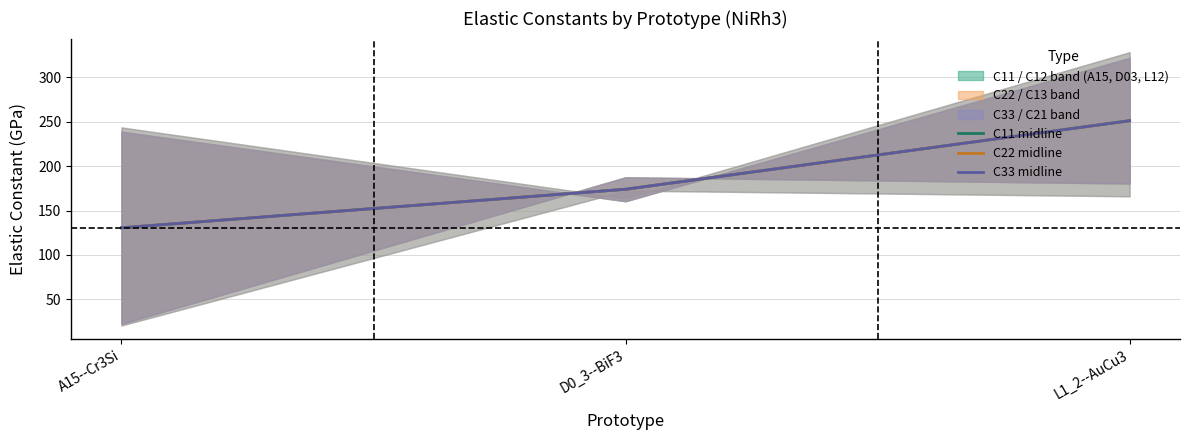

The C22 midline series shows 173.9 at D0_3--BiF3. True or false?

True